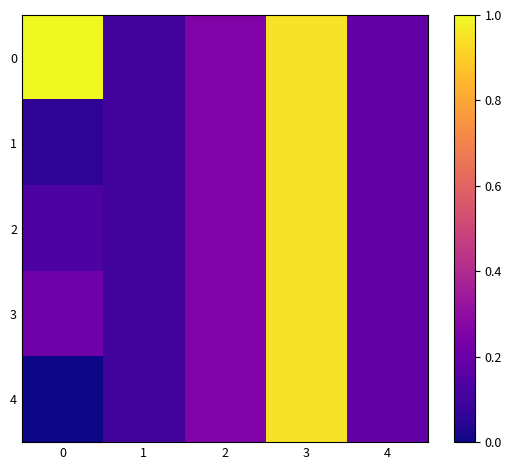

Reading left to right, extract all data points from this chart.

0: 0=1.0	1=0.1	2=0.3	3=0.9	4=0.2
1: 0=0.1	1=0.1	2=0.3	3=0.9	4=0.2
2: 0=0.1	1=0.1	2=0.3	3=0.9	4=0.2
3: 0=0.2	1=0.1	2=0.3	3=0.9	4=0.2
4: 0=0.0	1=0.1	2=0.3	3=0.9	4=0.2